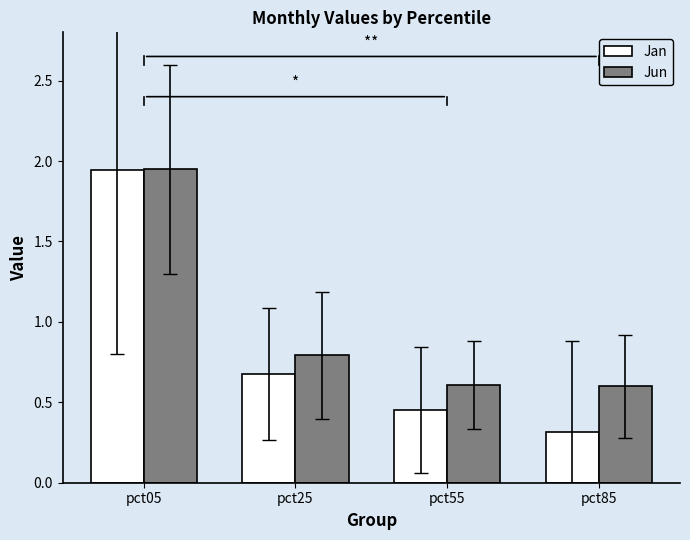

At how many categories does at least one series exceed 1?

1